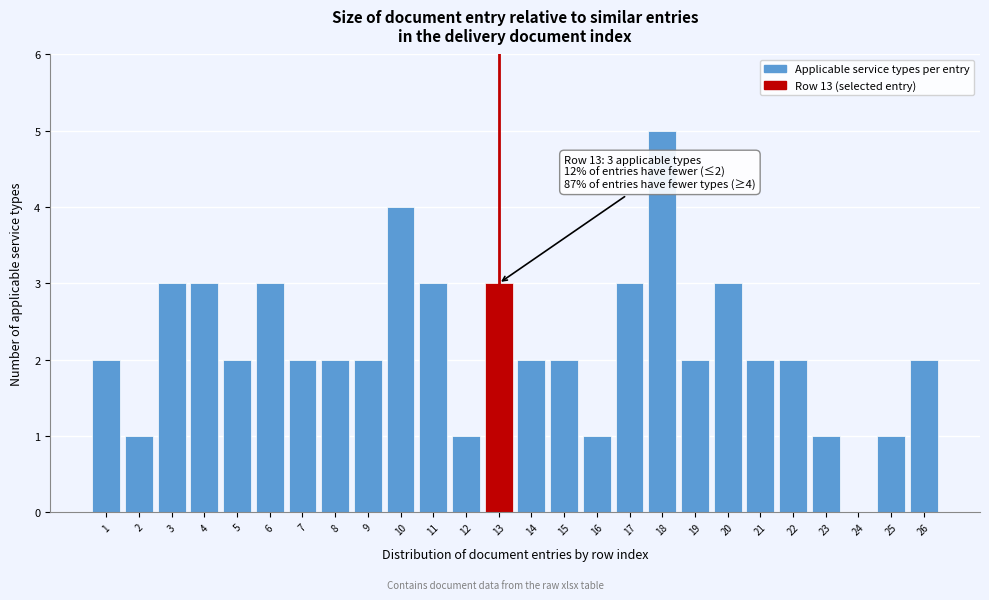

Reading left to right, list all the values displayed in this chart.

1=2	2=1	3=3	4=3	5=2	6=3	7=2	8=2	9=2	10=4	11=3	12=1	13=3	14=2	15=2	16=1	17=3	18=5	19=2	20=3	21=2	22=2	23=1	24=0	25=1	26=2